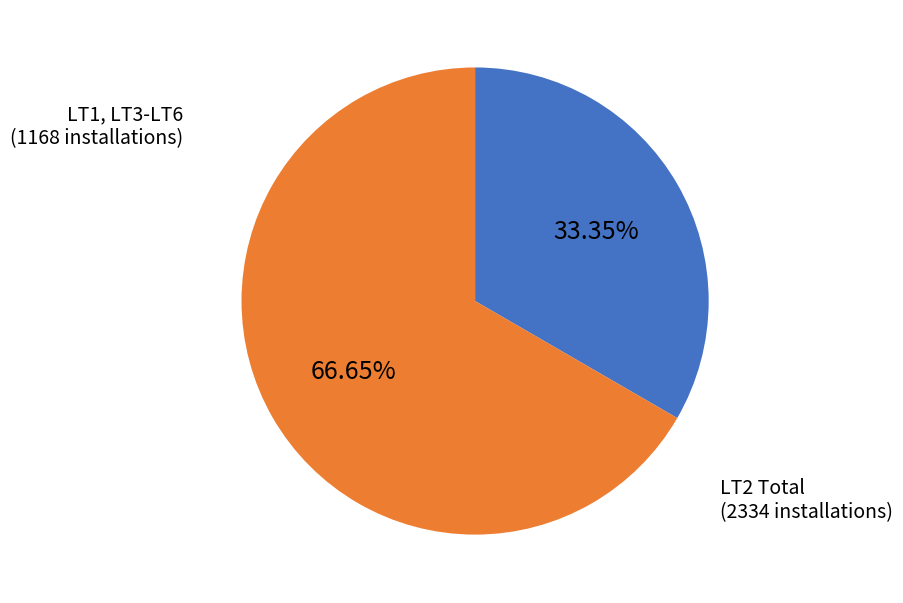

Is there a majority slice in this chart?

Yes